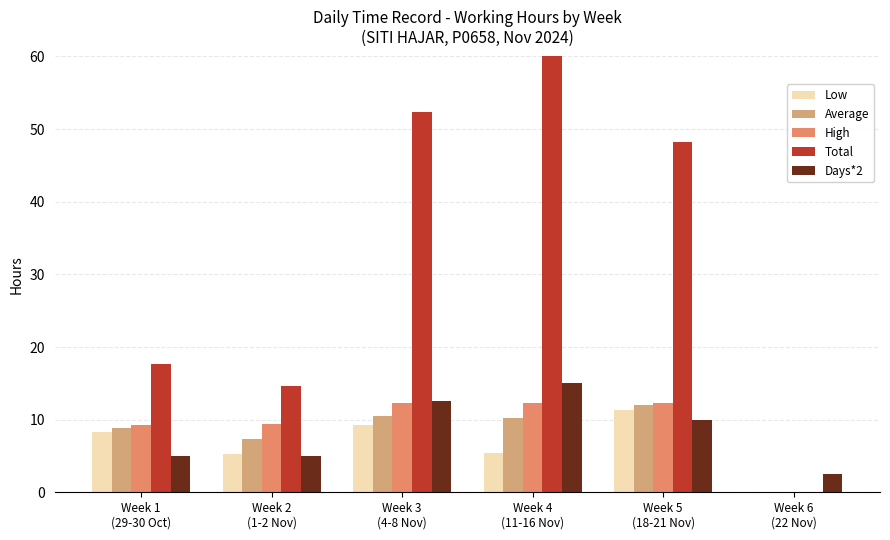

Are the bars grouped side by side (vs. stacked)?

Yes